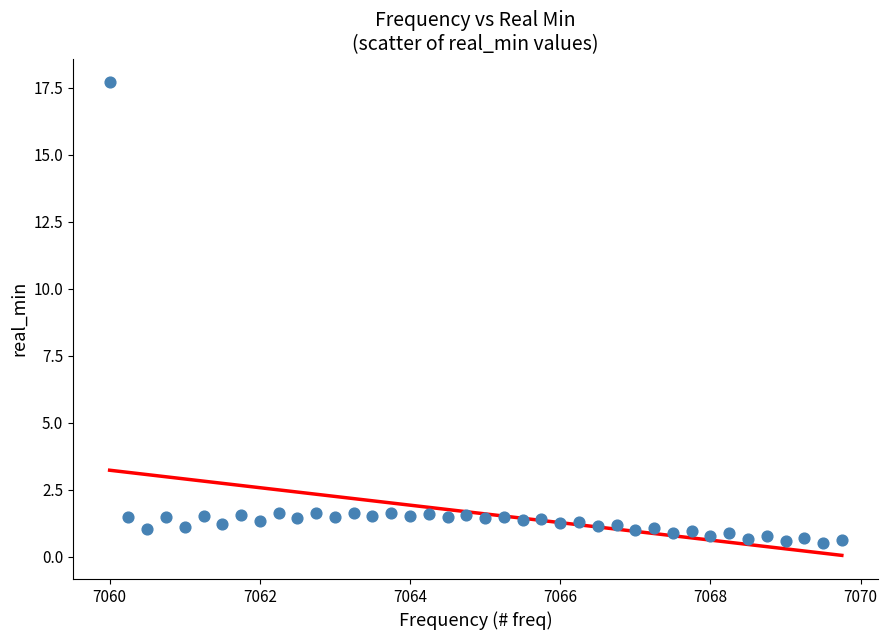

What is the range of X values (max minus min)?

9.8